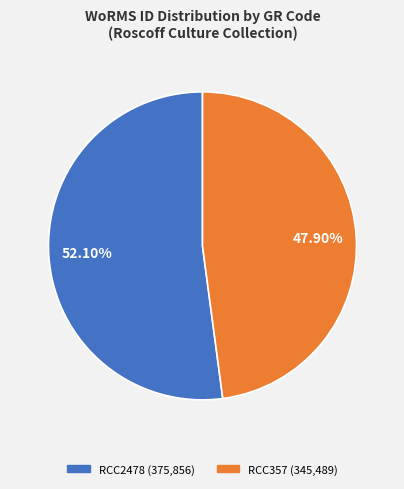

Which has a higher value, RCC357 or RCC2478?

RCC2478